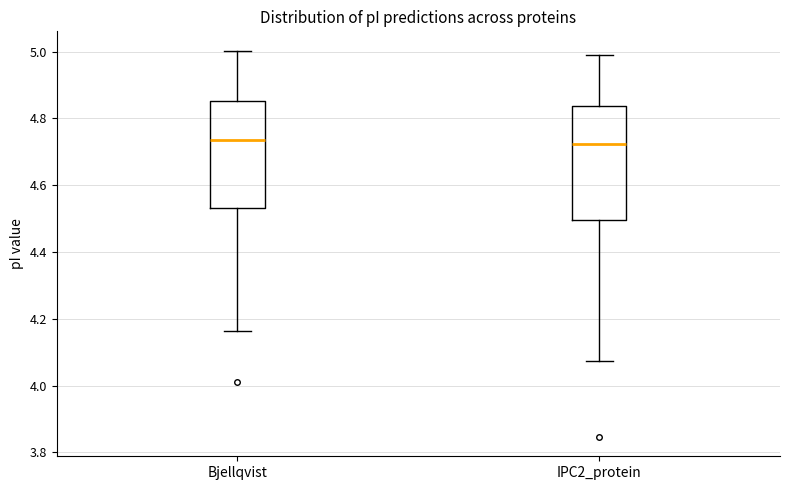

Reading left to right, read every box against the y-axis: the position of its median line, the range the box covers, and the ends of its whiskers. The values are not printed on the chart, so give them approximately, as read against the axis.

Bjellqvist: median 4.74, box 4.54 to 4.86, whiskers 4.16 to 5.00
IPC2_protein: median 4.72, box 4.50 to 4.84, whiskers 4.08 to 5.00